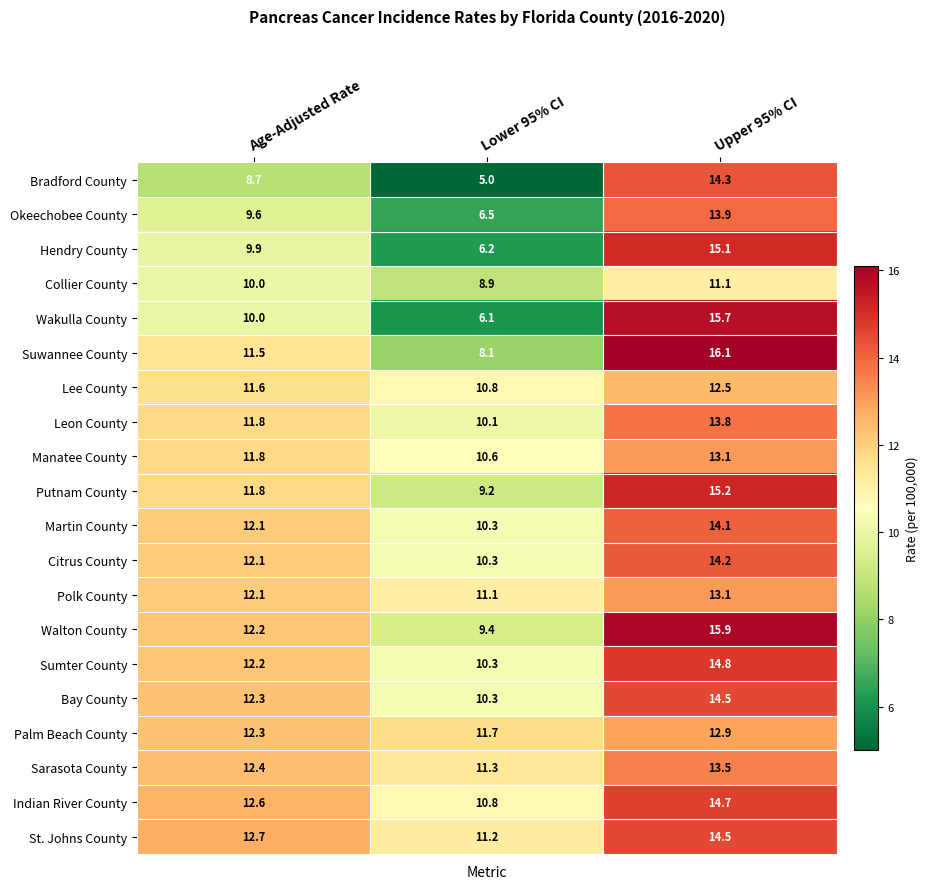

Where is Lee County nearest to the value 11?

Lower 95% CI